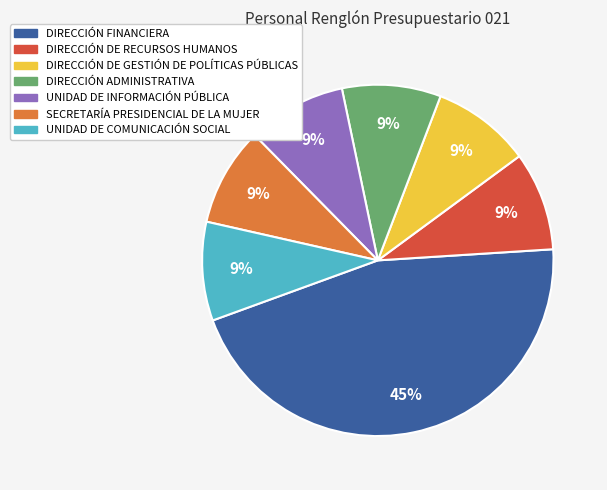

Which slice is the largest?

DIRECCIÓN FINANCIERA